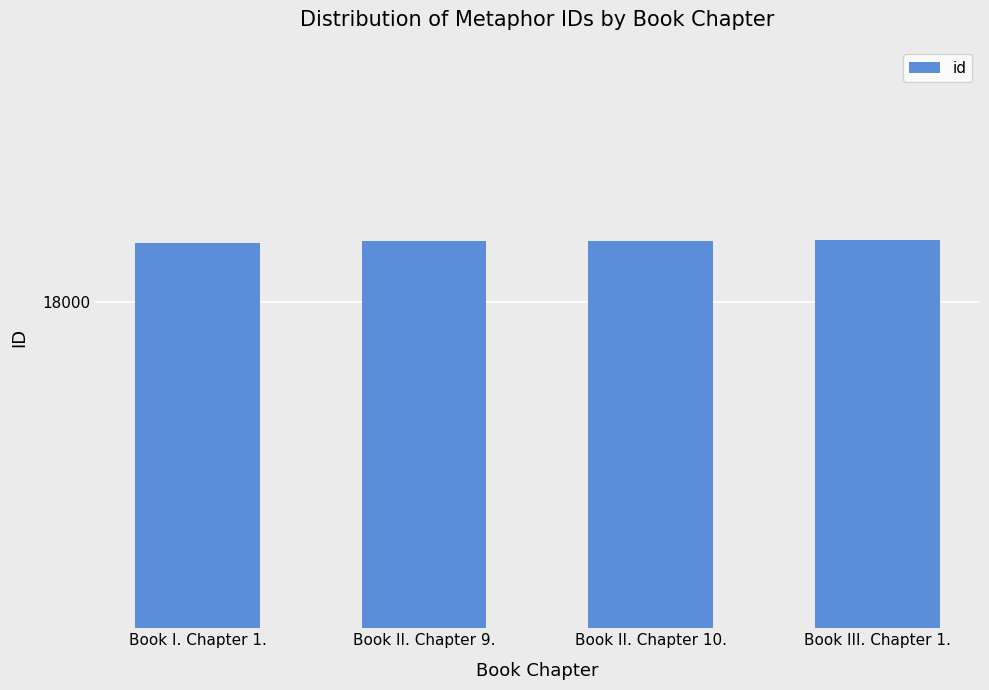

What is the label of the 2nd bar from the right?

Book II. Chapter 10.